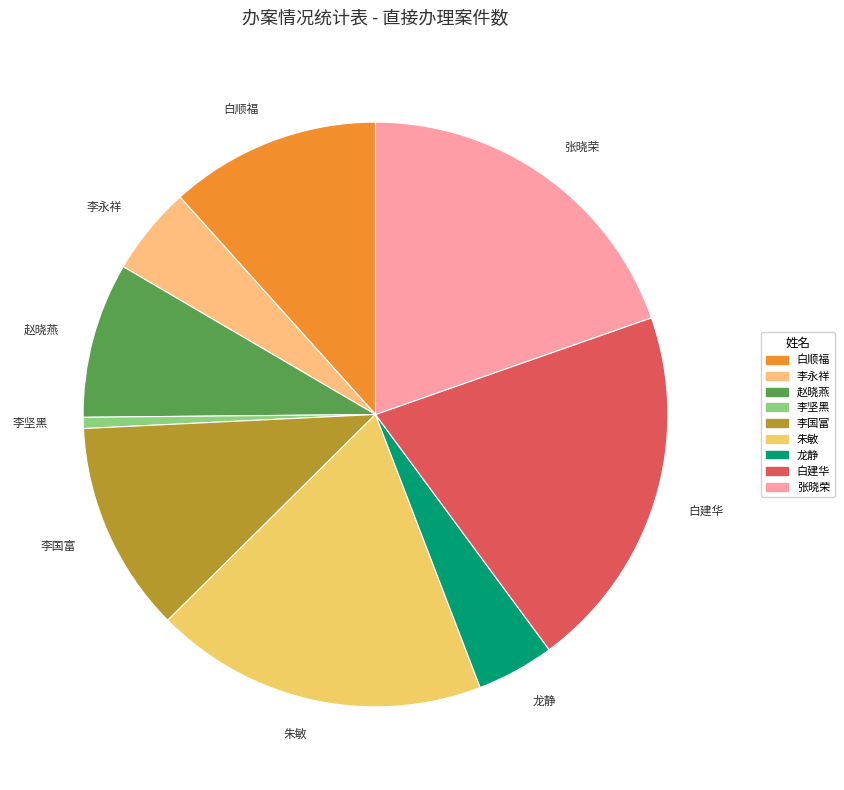

How many slices are in this pie chart?

9